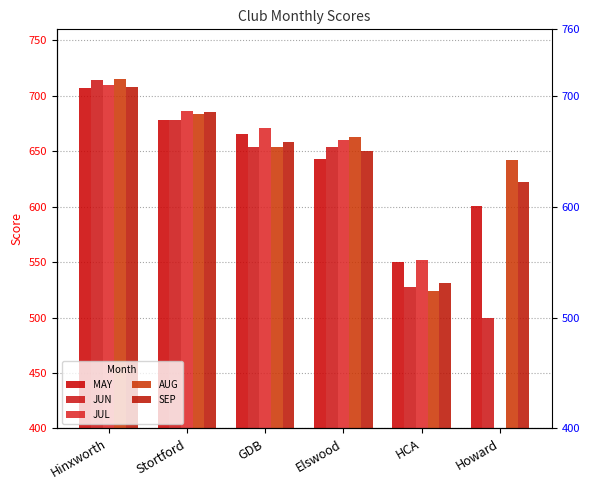

Reading left to right, list all the values displayed in this chart.

MAY: Hinxworth=707	Stortford=678	GDB=666	Elswood=643	HCA=550	Howard=601
JUN: Hinxworth=714	Stortford=678	GDB=654	Elswood=654	HCA=528	Howard=500
JUL: Hinxworth=710	Stortford=686	GDB=671	Elswood=660	HCA=552	Howard=0
AUG: Hinxworth=715	Stortford=684	GDB=654	Elswood=663	HCA=524	Howard=642
SEP: Hinxworth=708	Stortford=685	GDB=658	Elswood=650	HCA=531	Howard=622